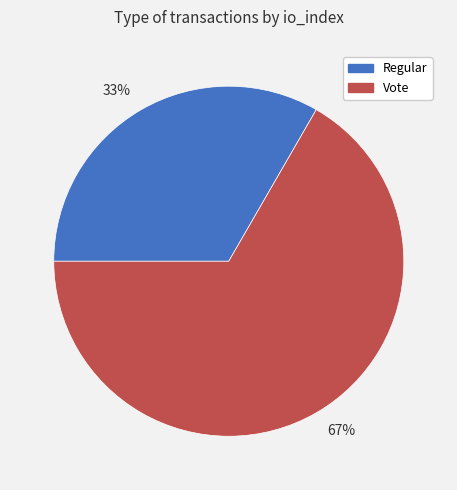

Combined, do 33% and 67% account for over 50%?

Yes